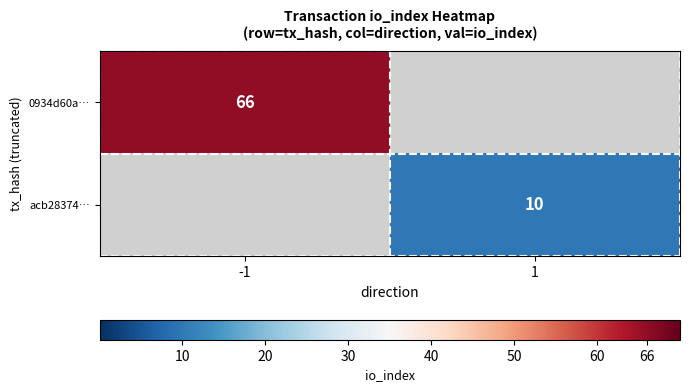

The value of acb28374… at 1 is 10. True or false?

True